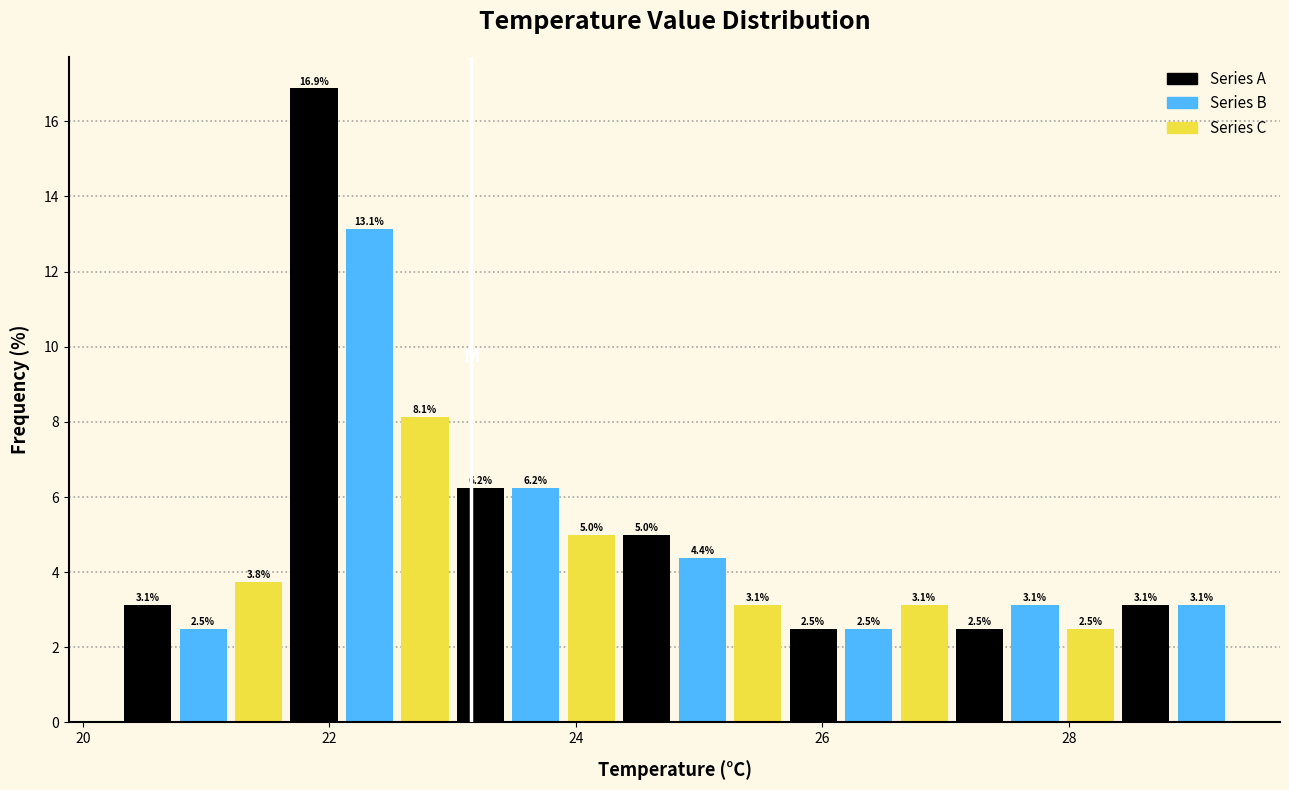

Read against the x-axis, roughly where is the centre of the tallest bar?

21.8